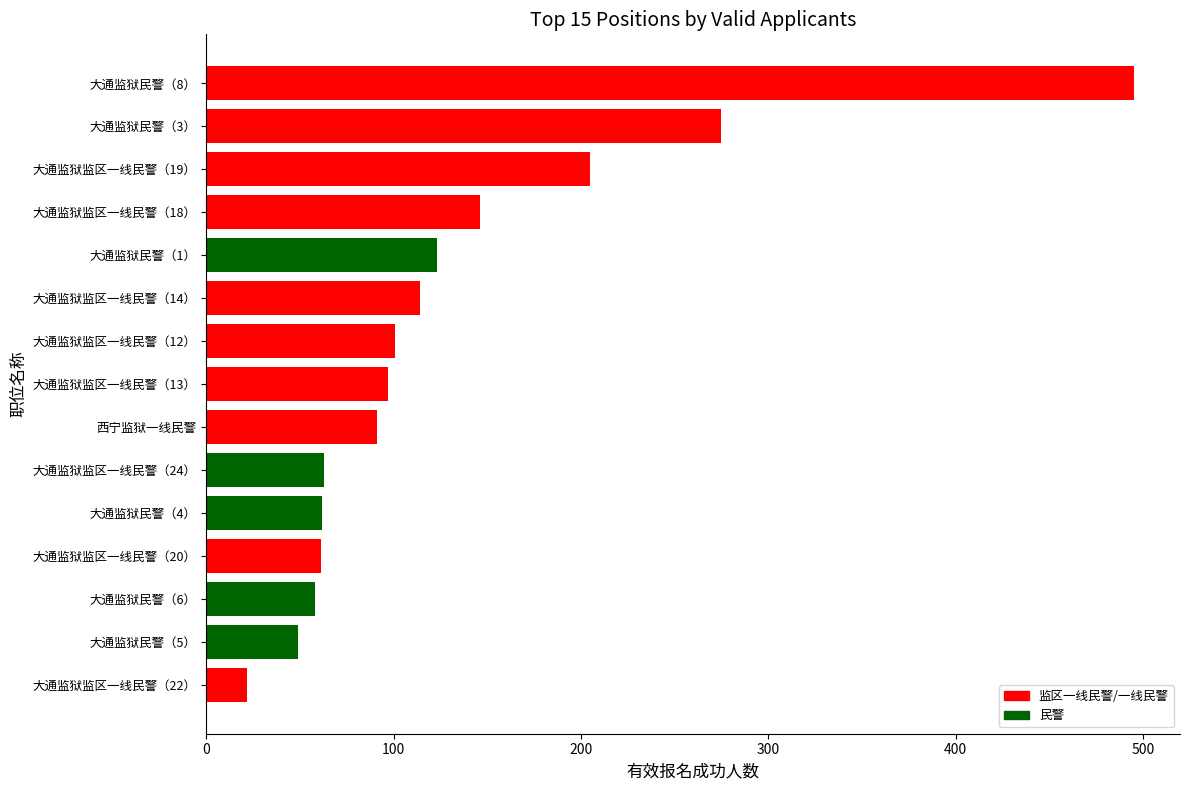

Between 大通监狱监区一线民警（14） and 大通监狱监区一线民警（22）, which is larger?

大通监狱监区一线民警（14）